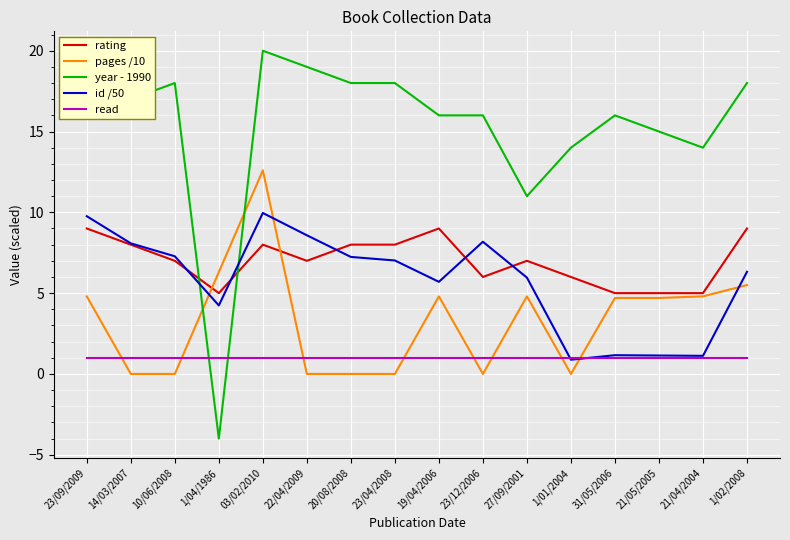

What is the spread (max minus min) of values at 1/02/2008?

17.0